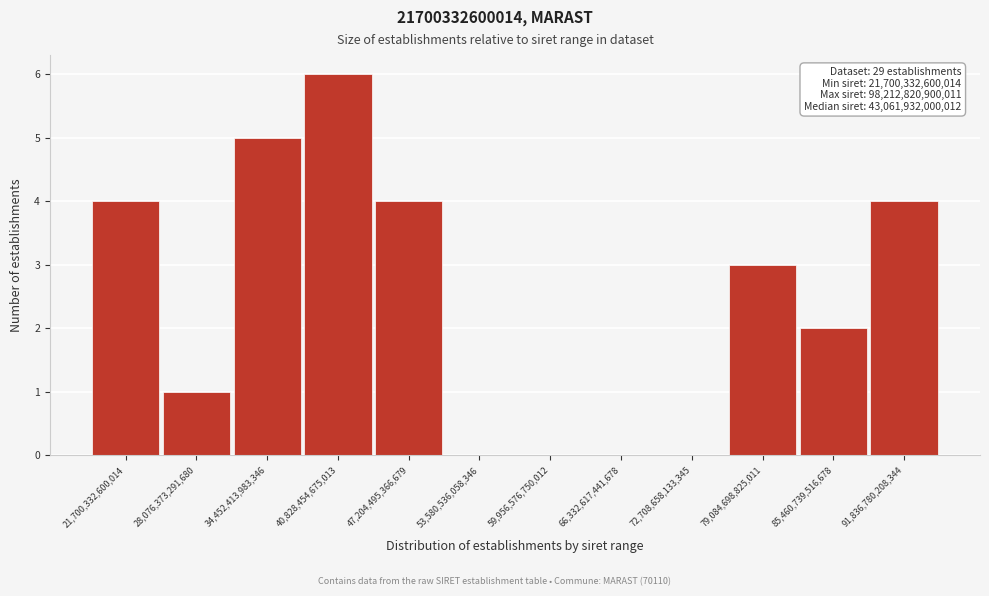

Reading left to right, what are all the values shown in this chart?

21,700,332,600,014=4	28,076,373,291,680=1	34,452,413,983,346=5	40,828,454,675,013=6	47,204,495,366,679=4	53,580,536,058,346=0	59,956,576,750,012=0	66,332,617,441,678=0	72,708,658,133,345=0	79,084,698,825,011=3	85,460,739,516,678=2	91,836,780,208,344=4